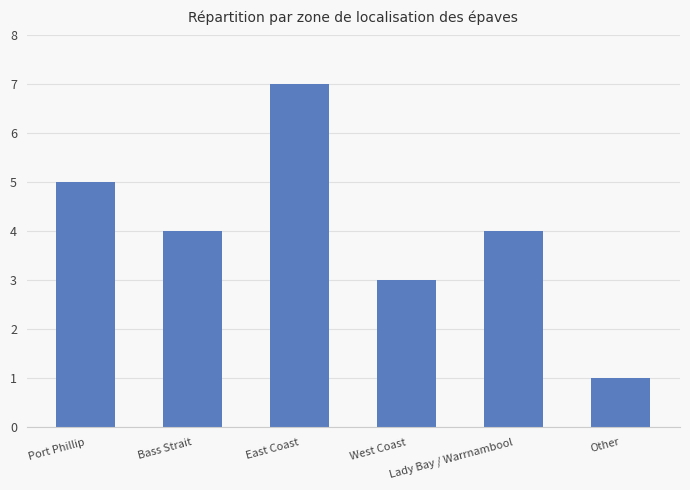

The value at Other is 1. True or false?

True